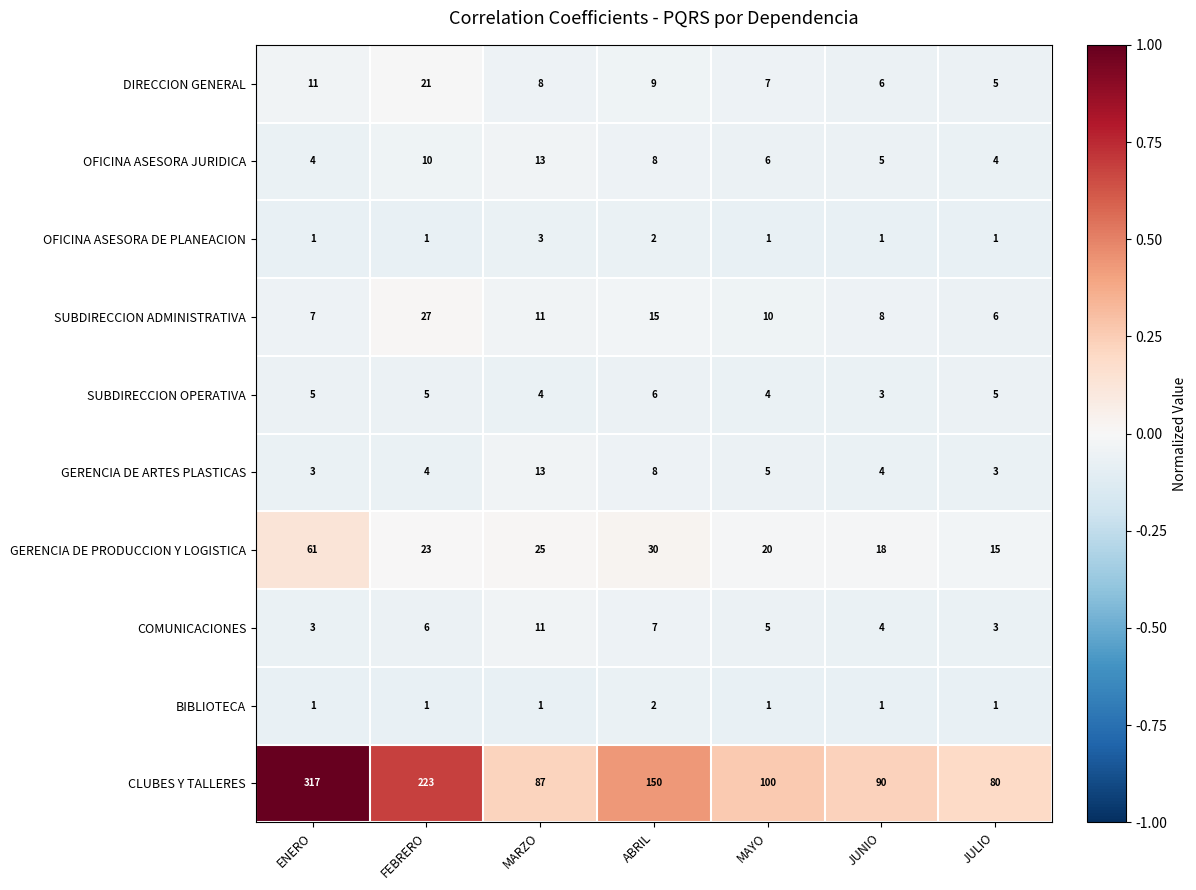

True or false: CLUBES Y TALLERES has a value of 87 at MARZO.

True